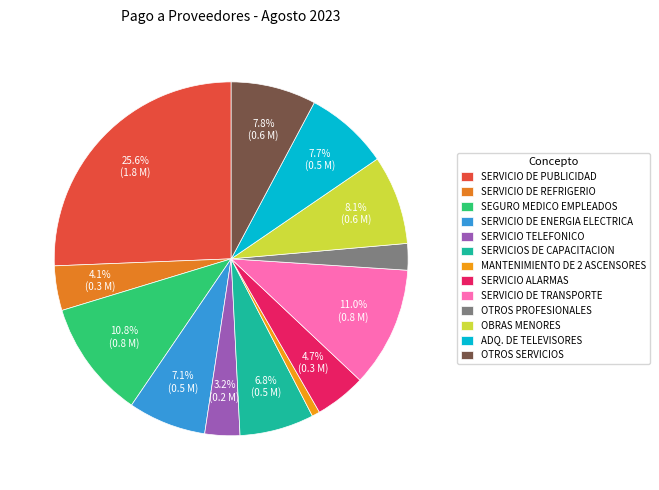

Is there any slice that represents more than half of the pie?

No